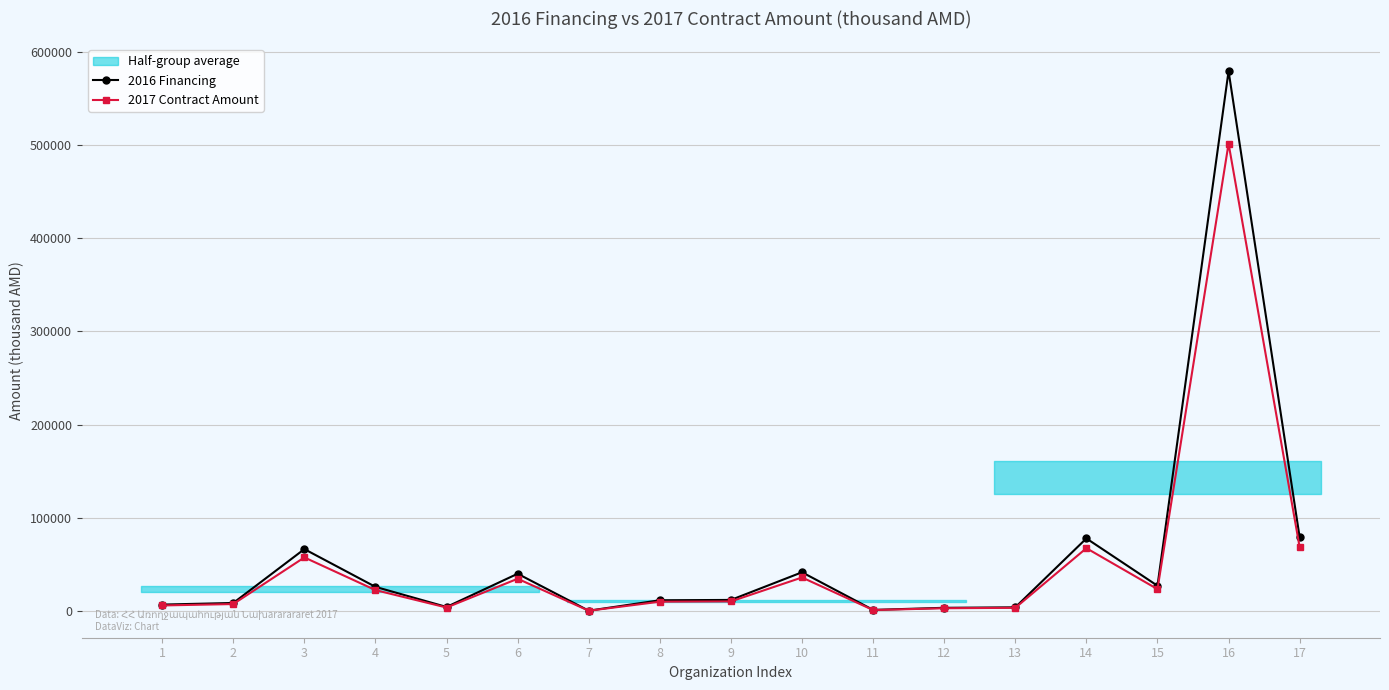

True or false: 2016 Financing and 2017 Contract Amount intersect in this chart.

False